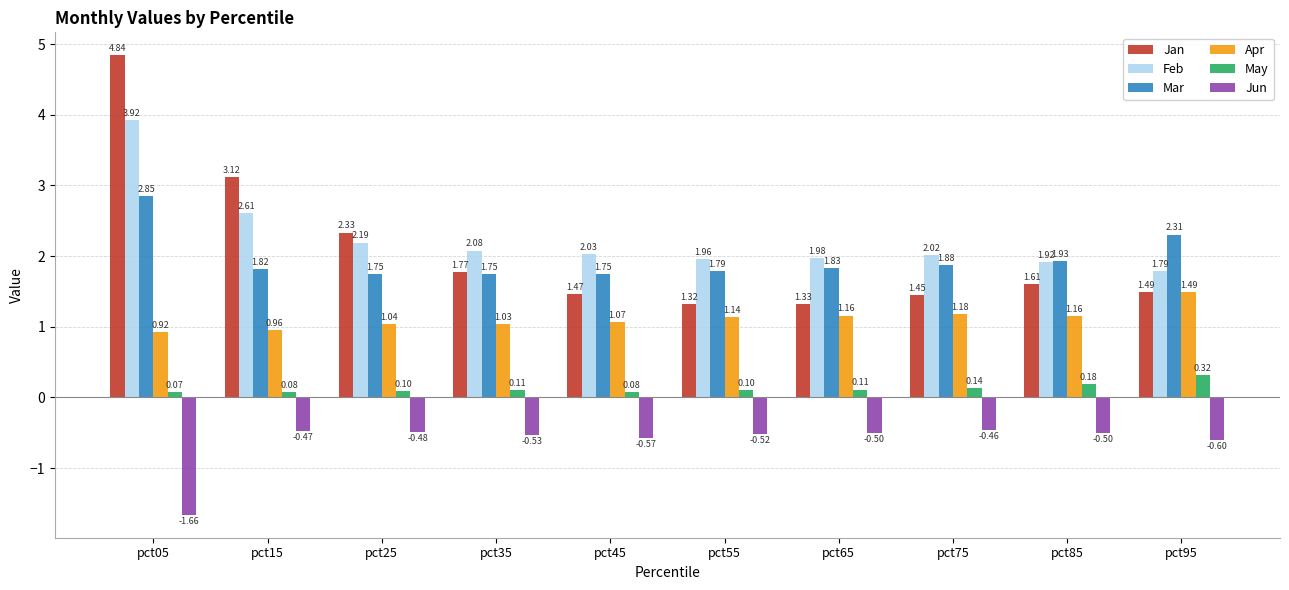

What are all the series names shown in the legend?

Jan, Feb, Mar, Apr, May, Jun